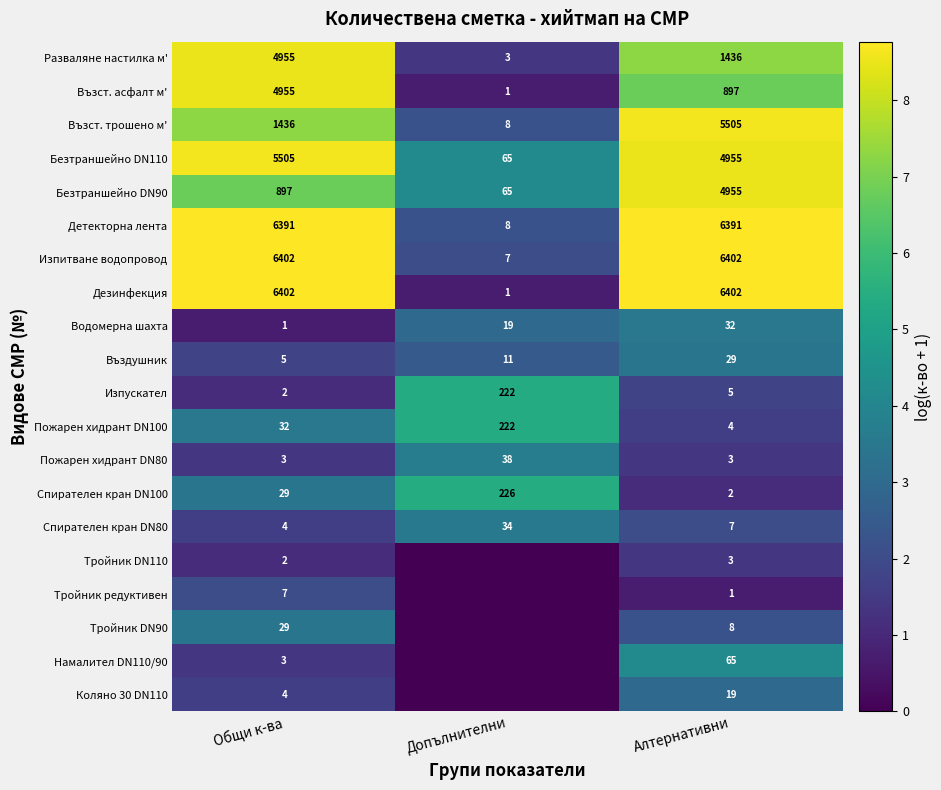

What is the maximum value shown in the chart?

8.8